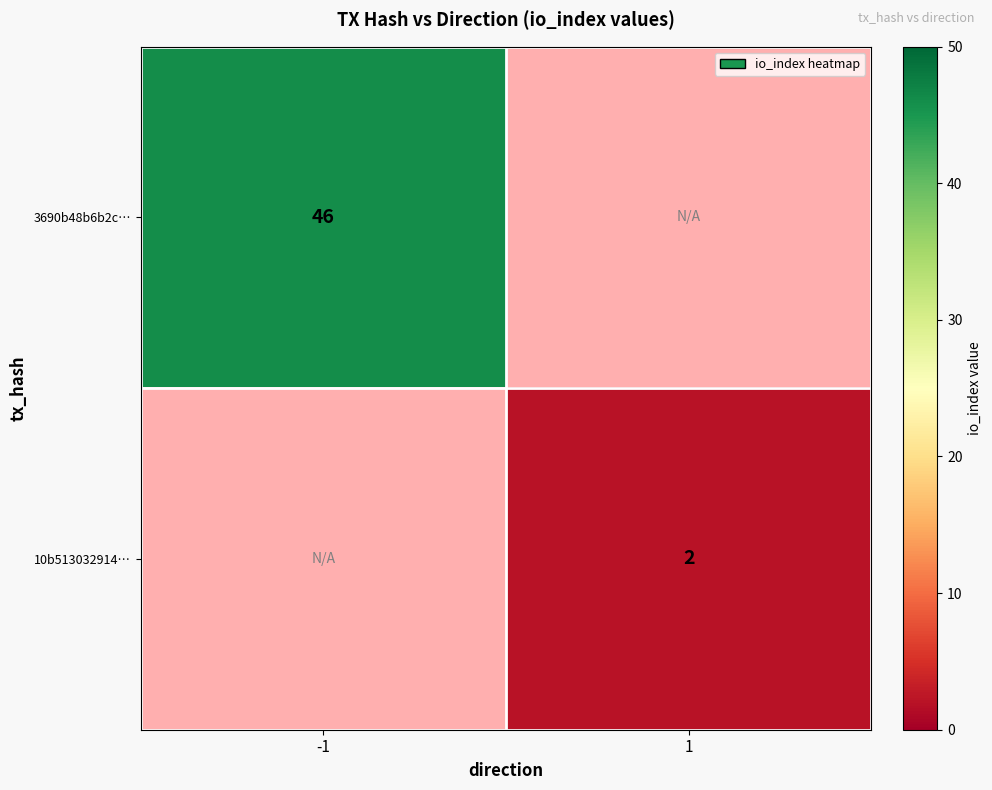

Is it true that 3690b48b6b2c… equals 25 at -1?

False